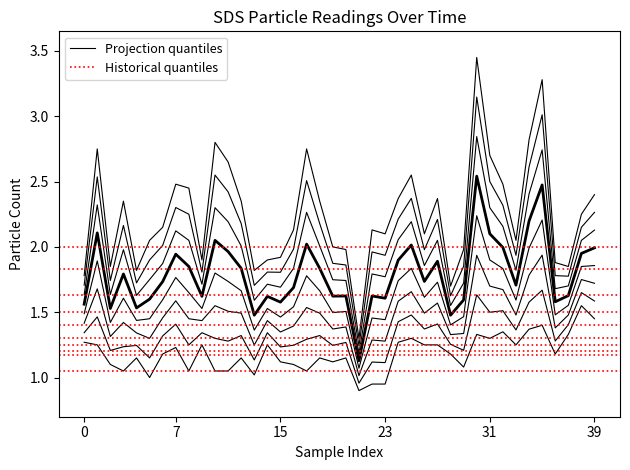

What is the difference between the SDS_P2 values at 28 and 8?

0.1